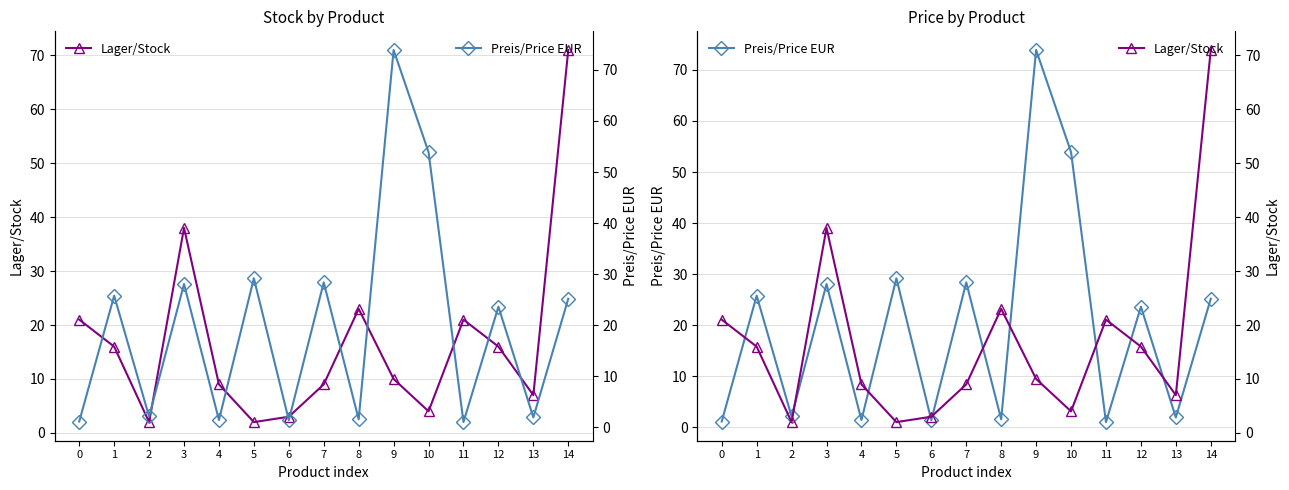

What value does the Preis/Price EUR series have at 9?

73.9